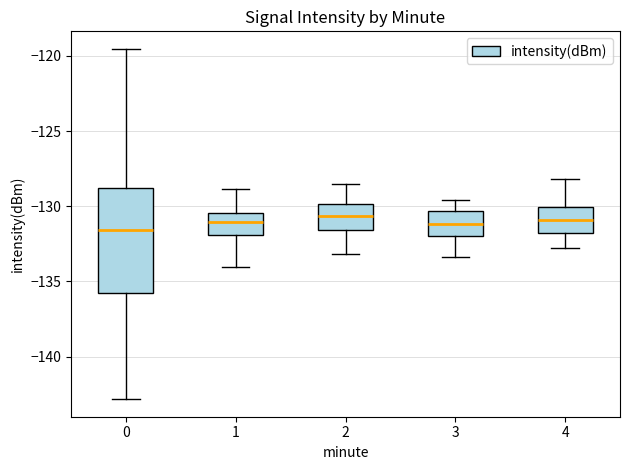

Where does the lower whisker of the box at x = 4 end on the y-axis? The values are not printed on the chart, so give them approximately, as read against the axis.

-133.0